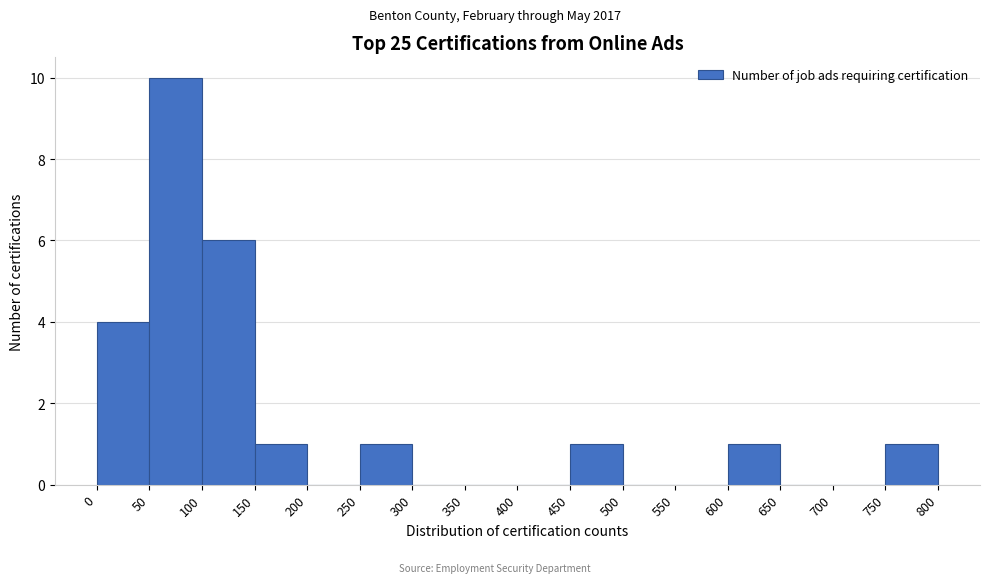

Reading left to right, transcribe this chart: for each bar, give the range it covers on the x-axis and its height. The values are not printed on the chart, so give them approximately, as read against the axis.

0 to 50: 4
50 to 100: 10
100 to 150: 6
150 to 200: 1
200 to 250: 0
250 to 300: 1
300 to 350: 0
350 to 400: 0
400 to 450: 0
450 to 500: 1
500 to 550: 0
550 to 600: 0
600 to 650: 1
650 to 700: 0
700 to 750: 0
750 to 800: 1